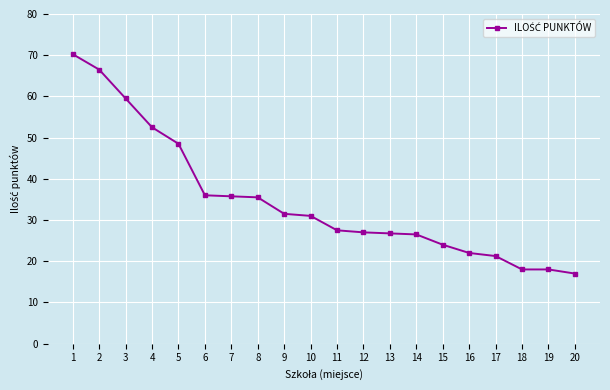

What is the average value?

34.8